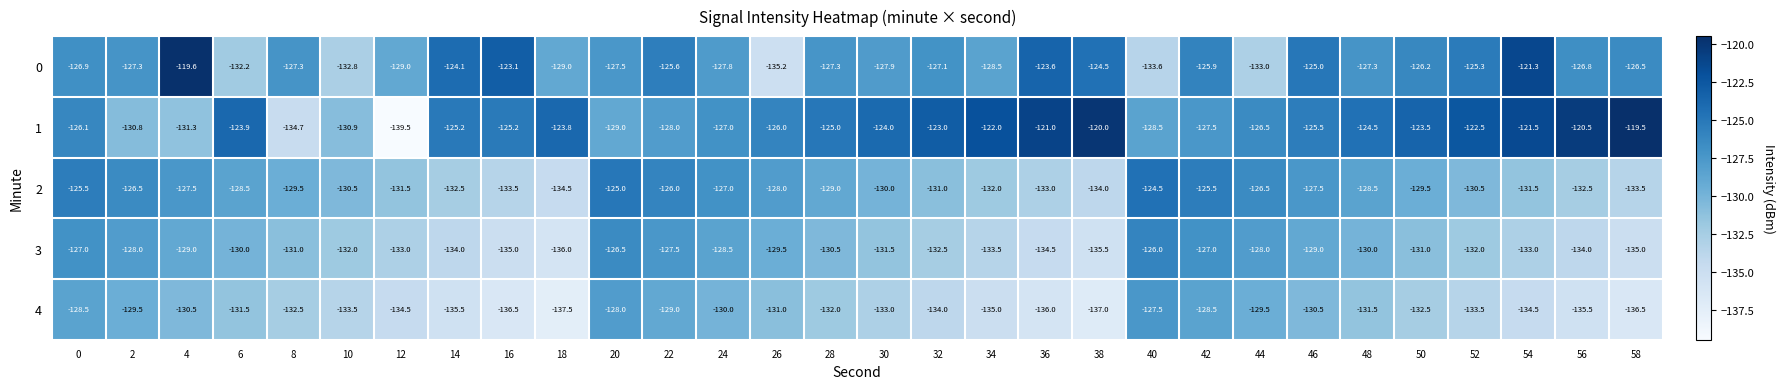

At 22, list the series in order from smallest to largest.

4, 1, 3, 2, 0